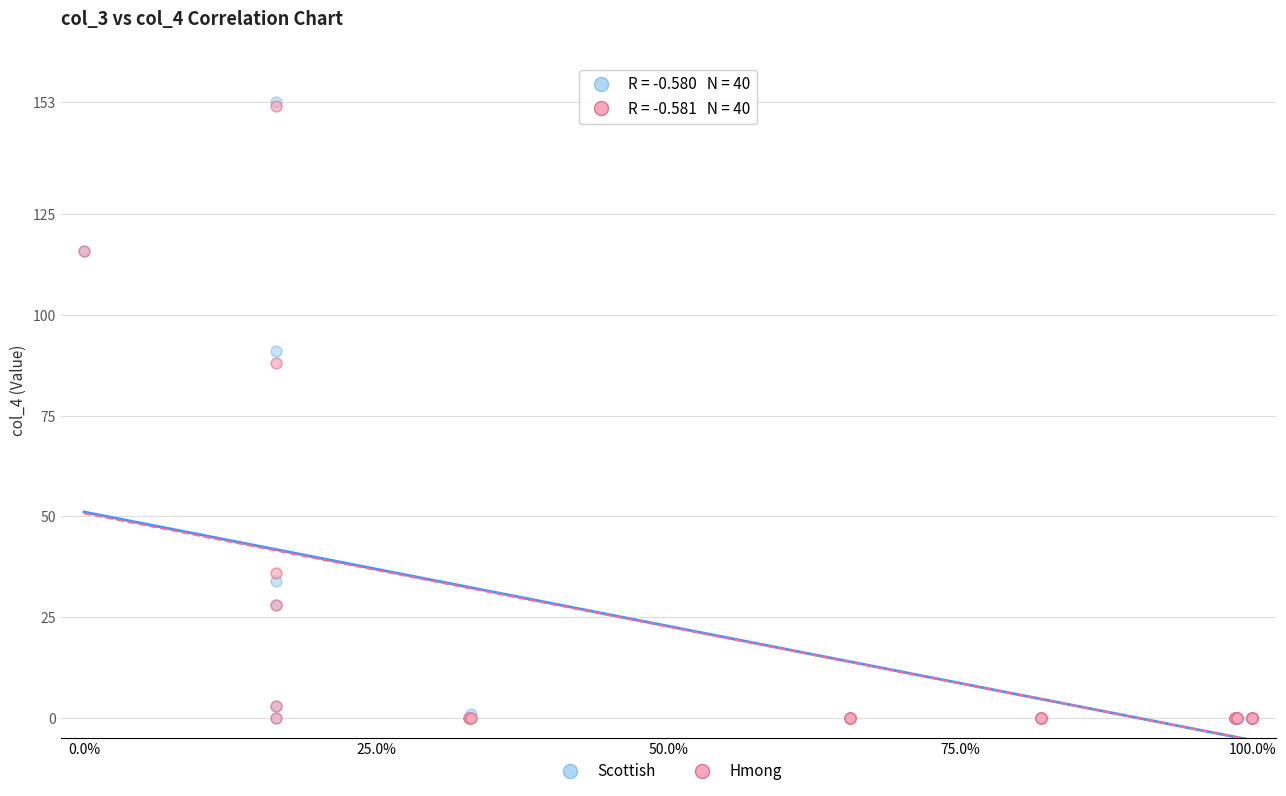

Across all series, what Y value is closest to 76?

88